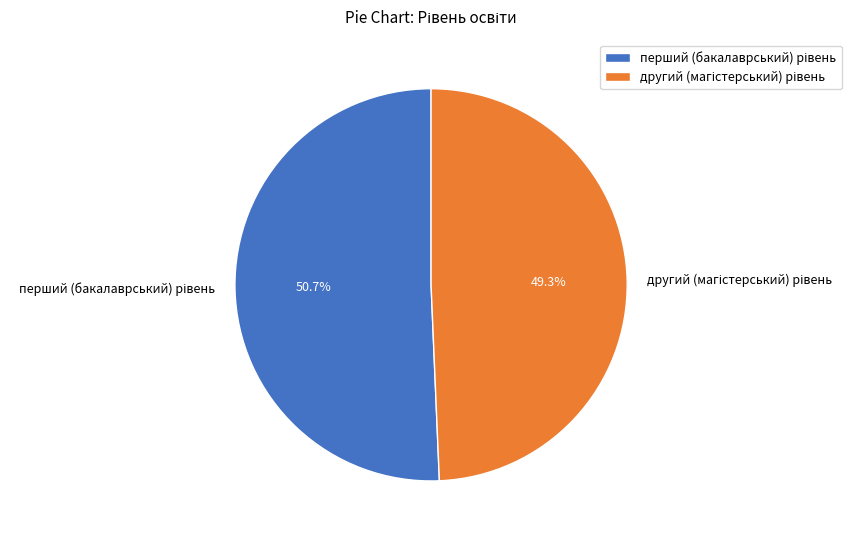

Is there any slice that represents more than half of the pie?

Yes